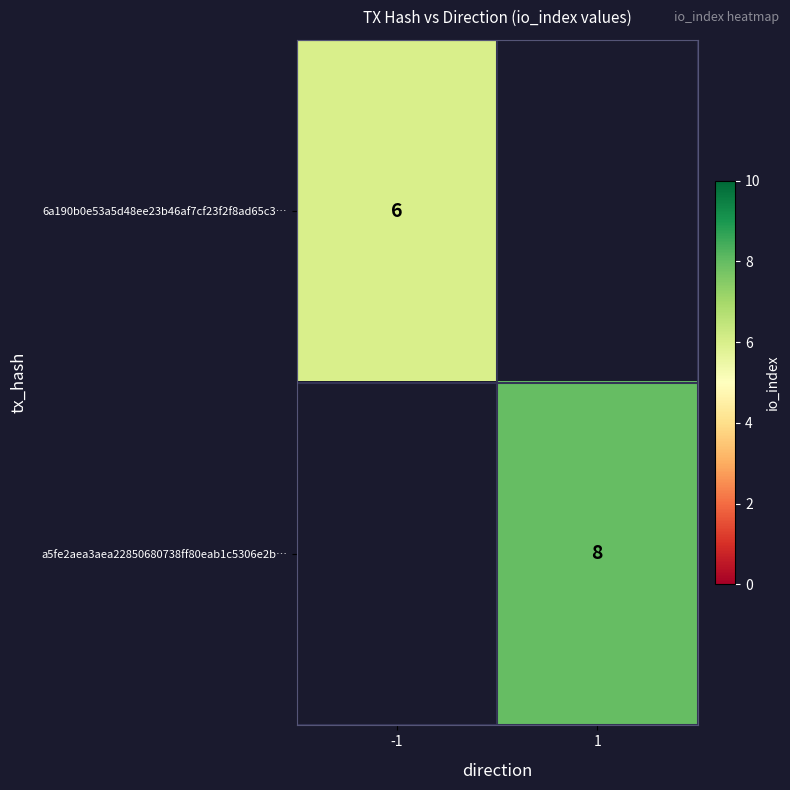

What is the minimum value shown in the chart?

6.0